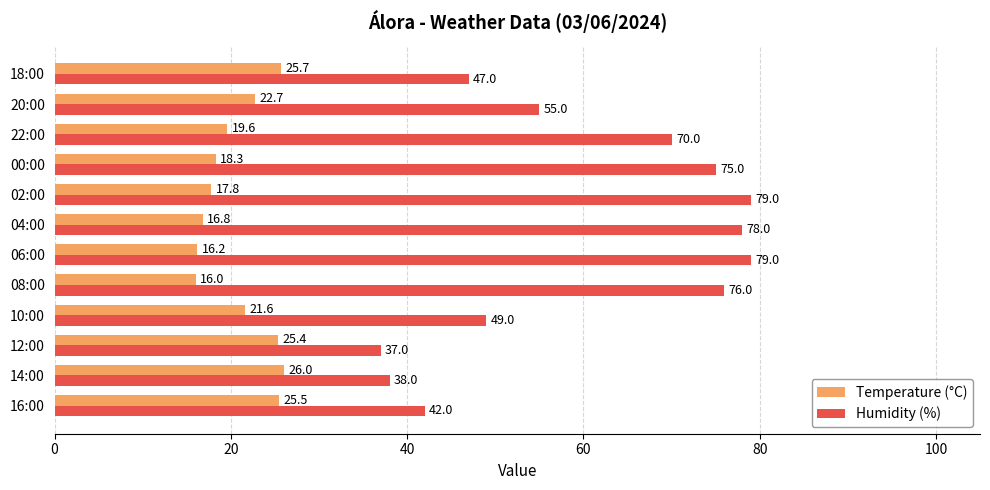

What is the difference between the Humidity (%) values at 14:00 and 20:00?

17.0